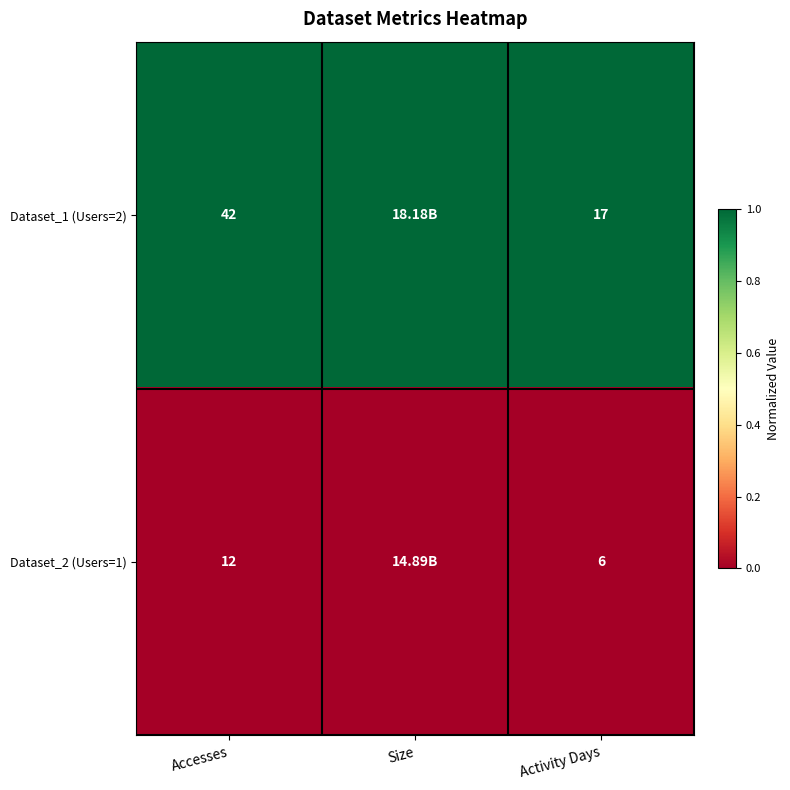

What is the difference between the Dataset_1 (Users=2) values at Accesses and Activity Days?

25